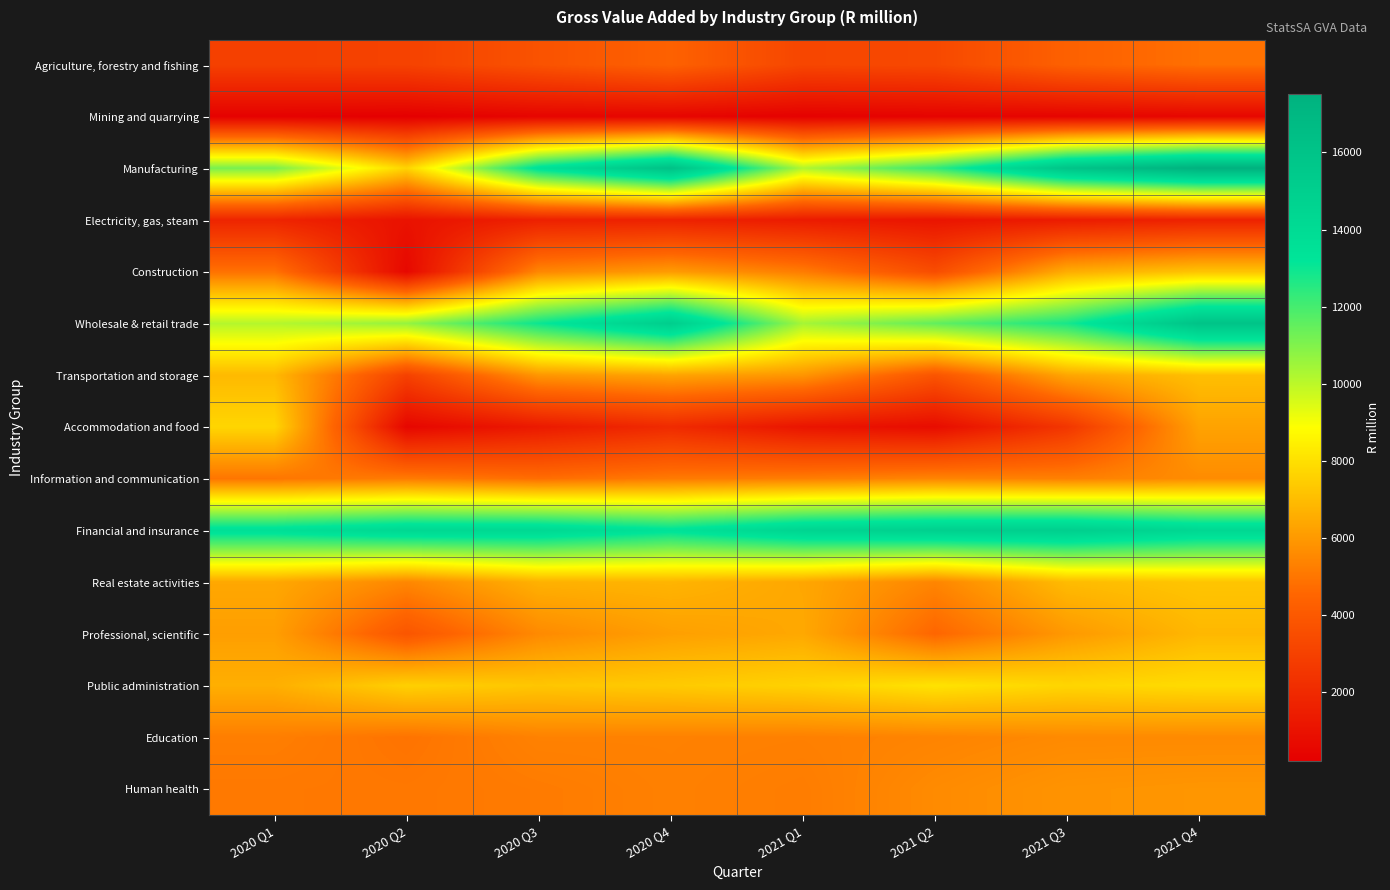

Which series has the widest spread of values?

Manufacturing